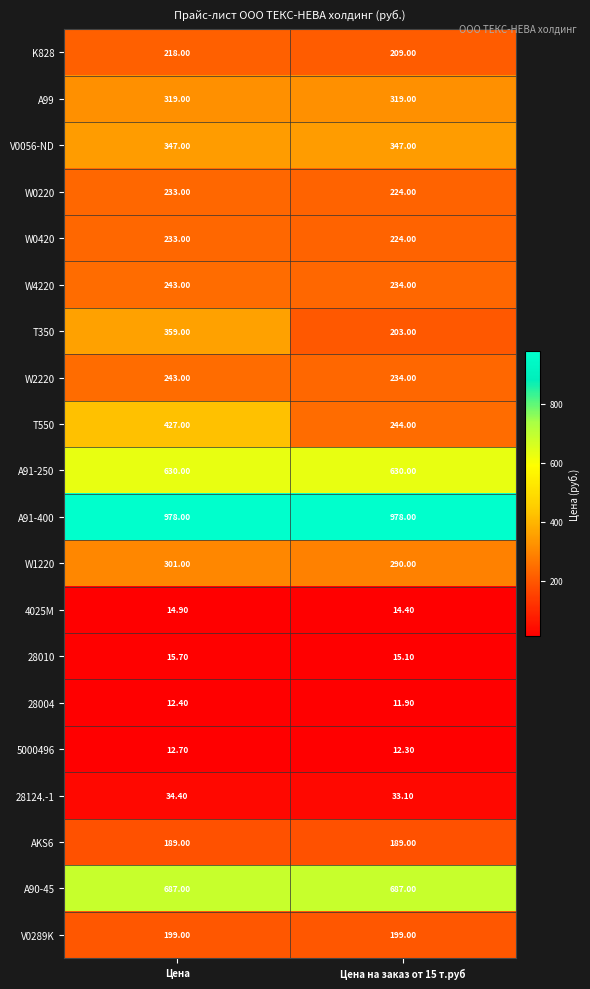

What is the maximum value shown in the chart?

978.0